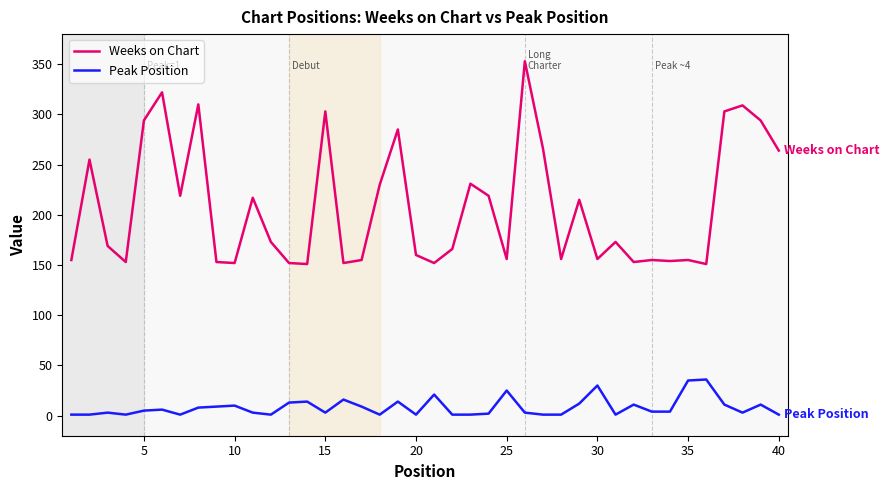

In Peak Position, how many points are higher than both neighbors (excluding endpoints)?

12